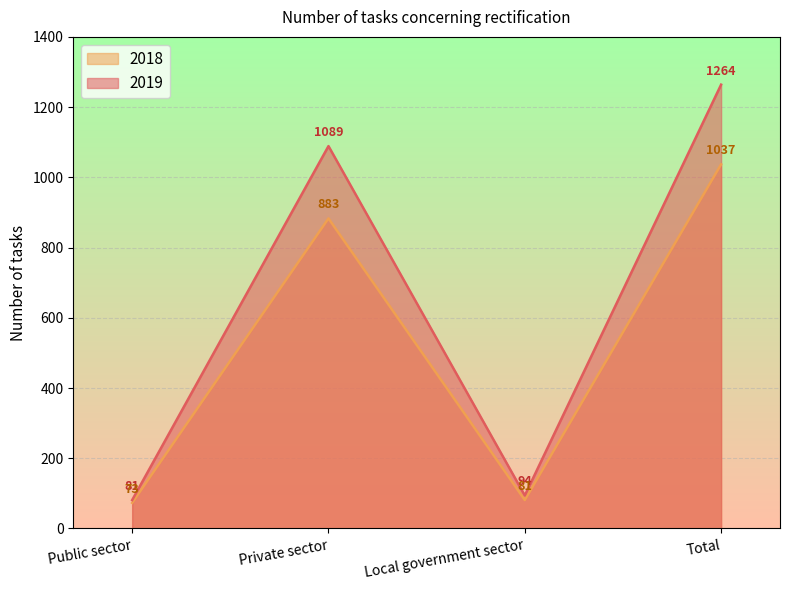

List the series in order of their overall mean, highest first.

2019, 2018